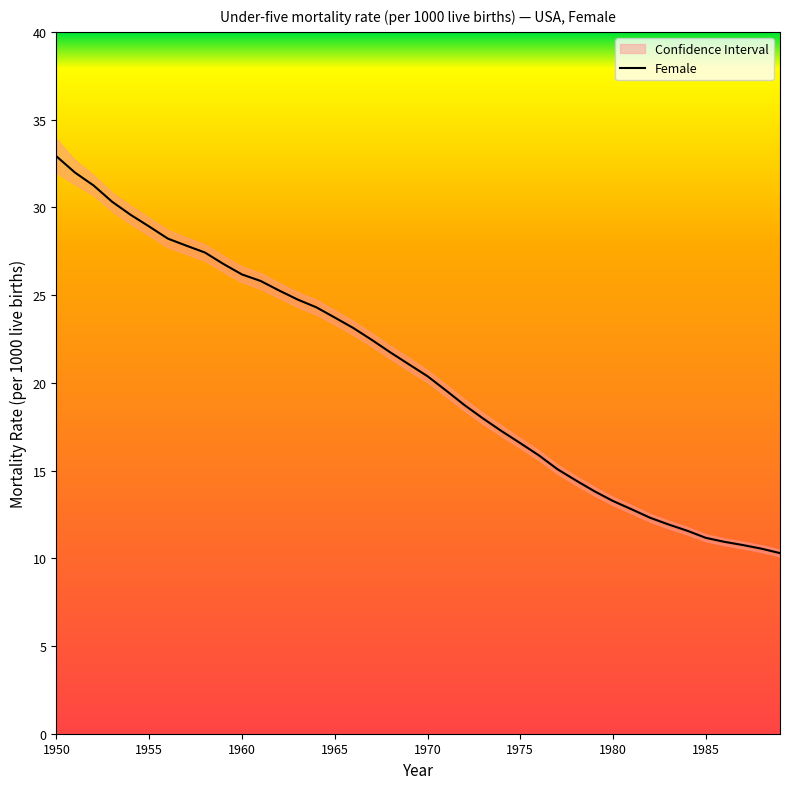

Reading left to right, transcribe all the data shown in this chart.

32.9	32.0	31.2	30.3	29.6	28.9	28.2	27.8	27.4	26.8	26.2	25.8	25.3	24.7	24.3	23.7	23.1	22.4	21.7	21.1	20.4	19.6	18.7	18.0	17.2	16.6	15.9	15.1	14.4	13.8	13.3	12.8	12.3	11.9	11.6	11.2	10.9	10.8	10.5	10.3